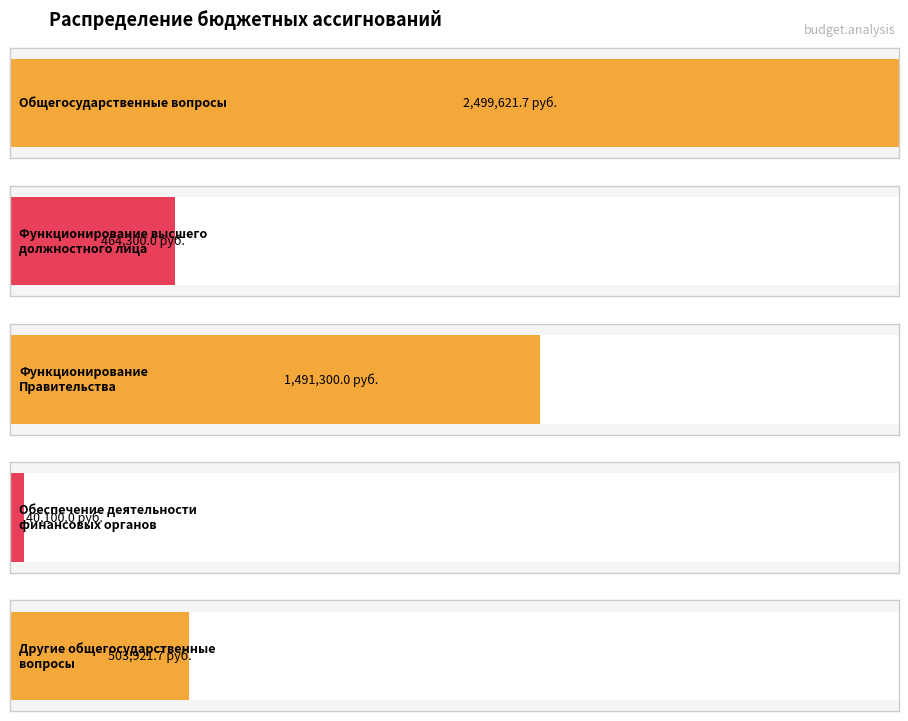

What is the value of the 1st bar from the left?

2499621.7